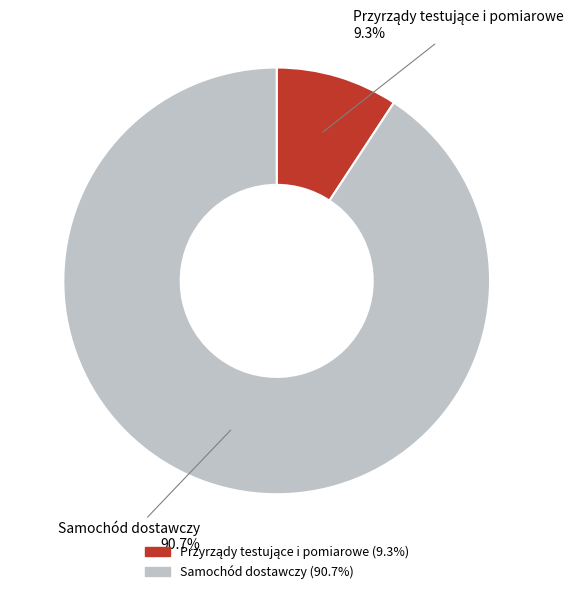

Which slice is the largest?

Samochód dostawczy